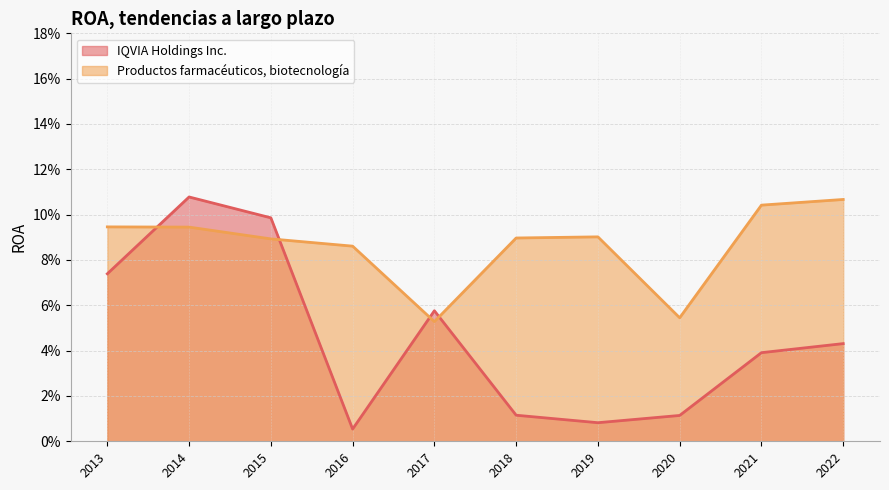

Which series has the widest spread of values?

IQVIA Holdings Inc.